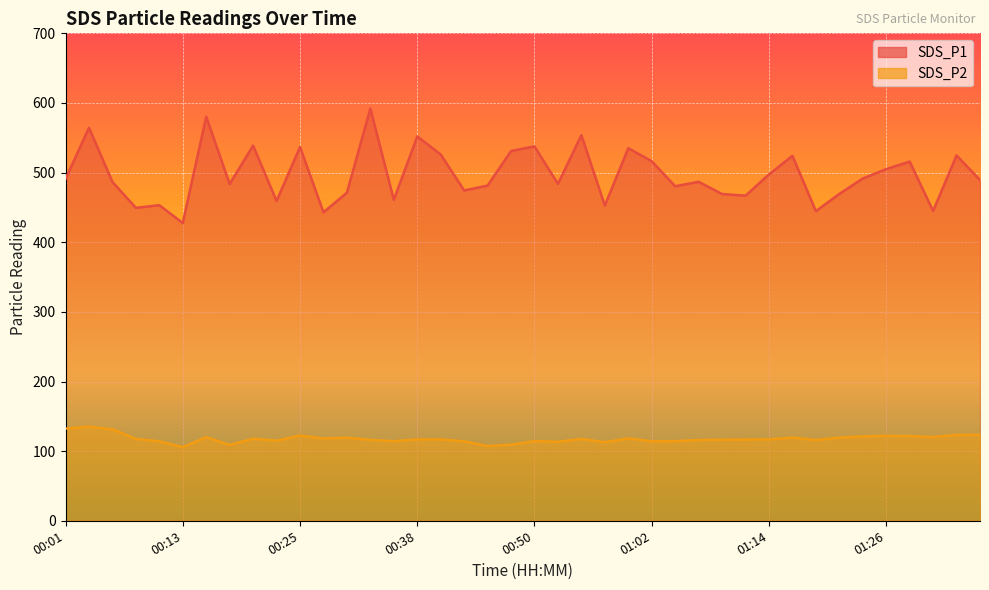

True or false: SDS_P2 and SDS_P1 intersect in this chart.

False